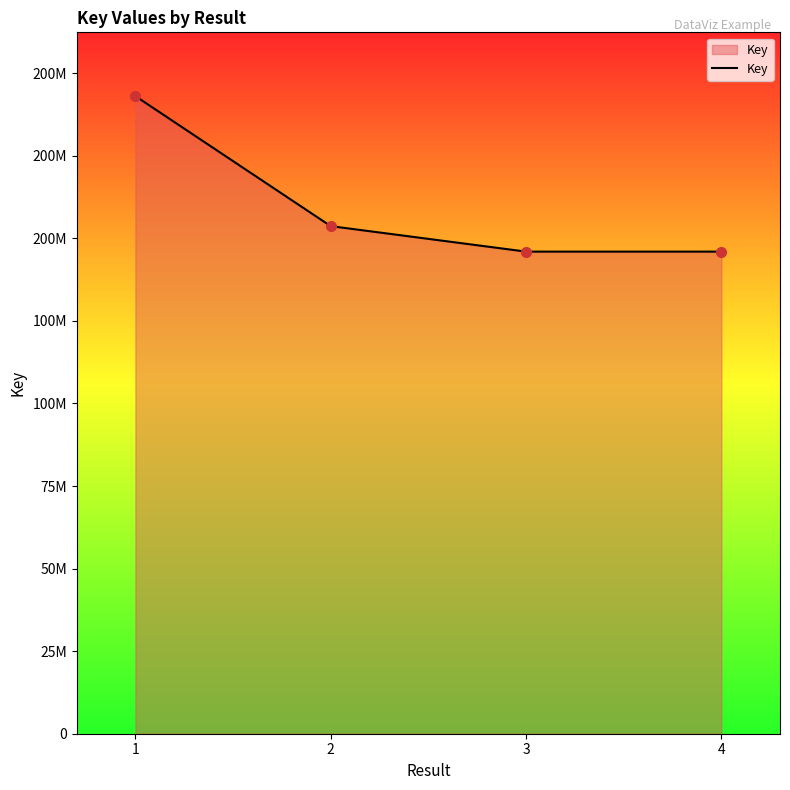

List the labels in order of value, largest first.

1, 2, 3, 4